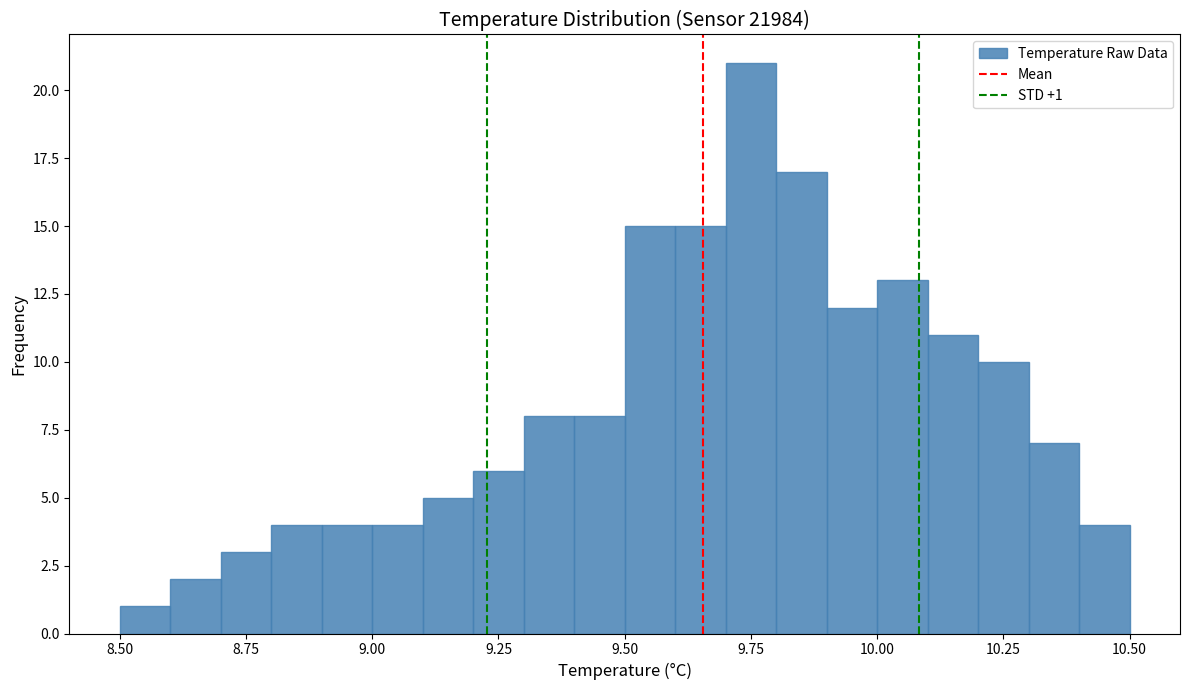

Around what value on the x-axis is the tallest bar? Give the approximate position of its centre, as read against the axis.

9.75